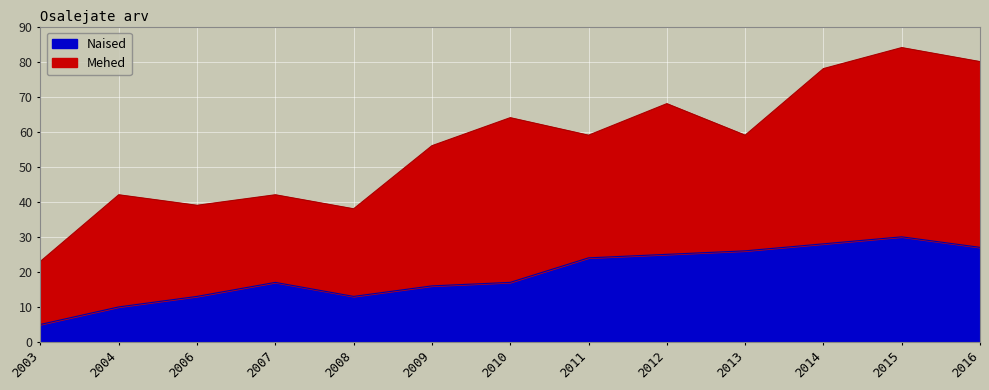

Between 2010 and 2013, which is larger?

2013